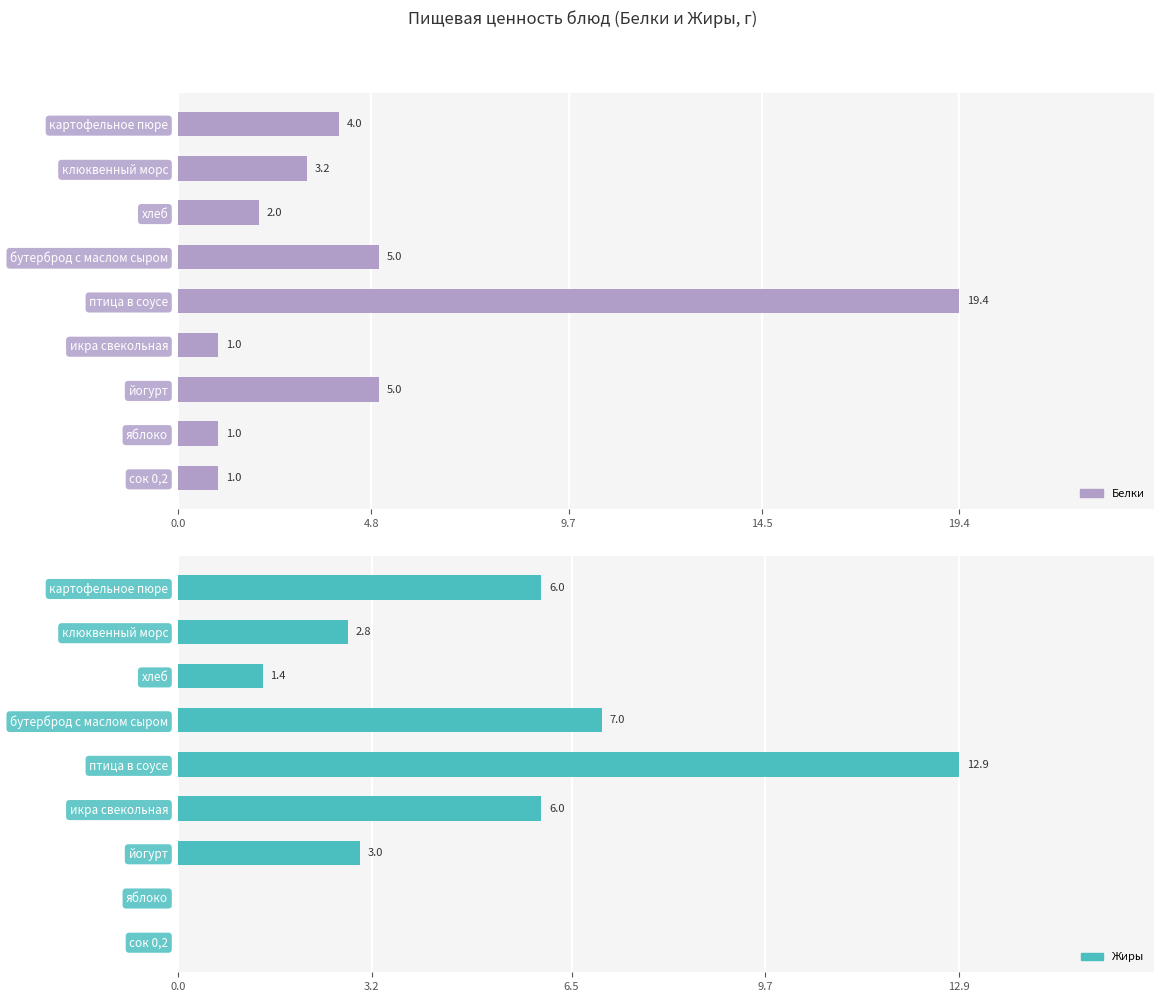

Which series has the largest total across all categories?

Белки